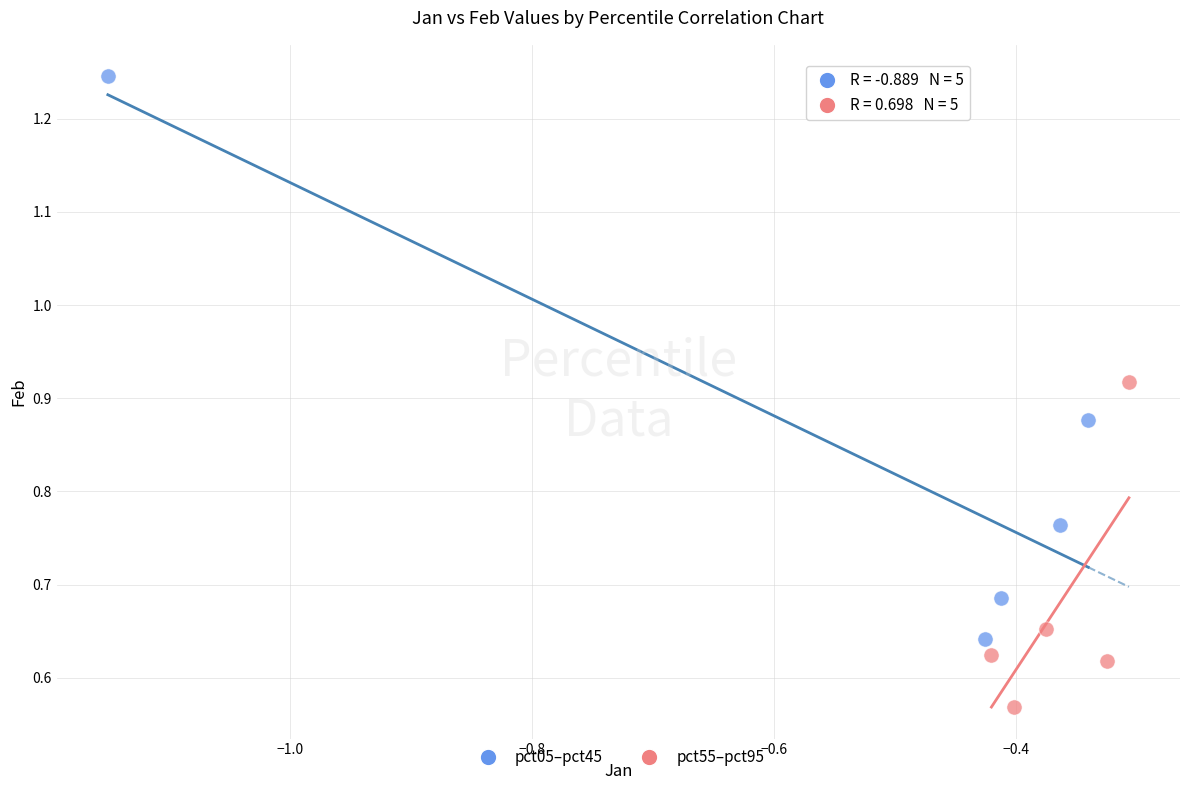

Which series reaches the minimum Y coordinate?

pct55–pct95